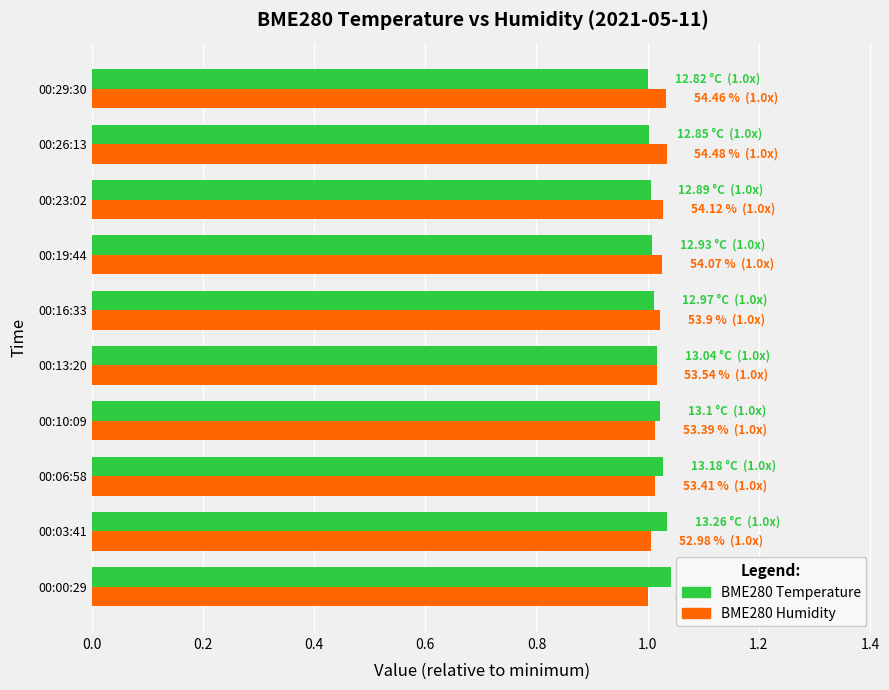

What is the sum of the BME280 Humidity values at 00:06:58 and 00:26:13?

2.0